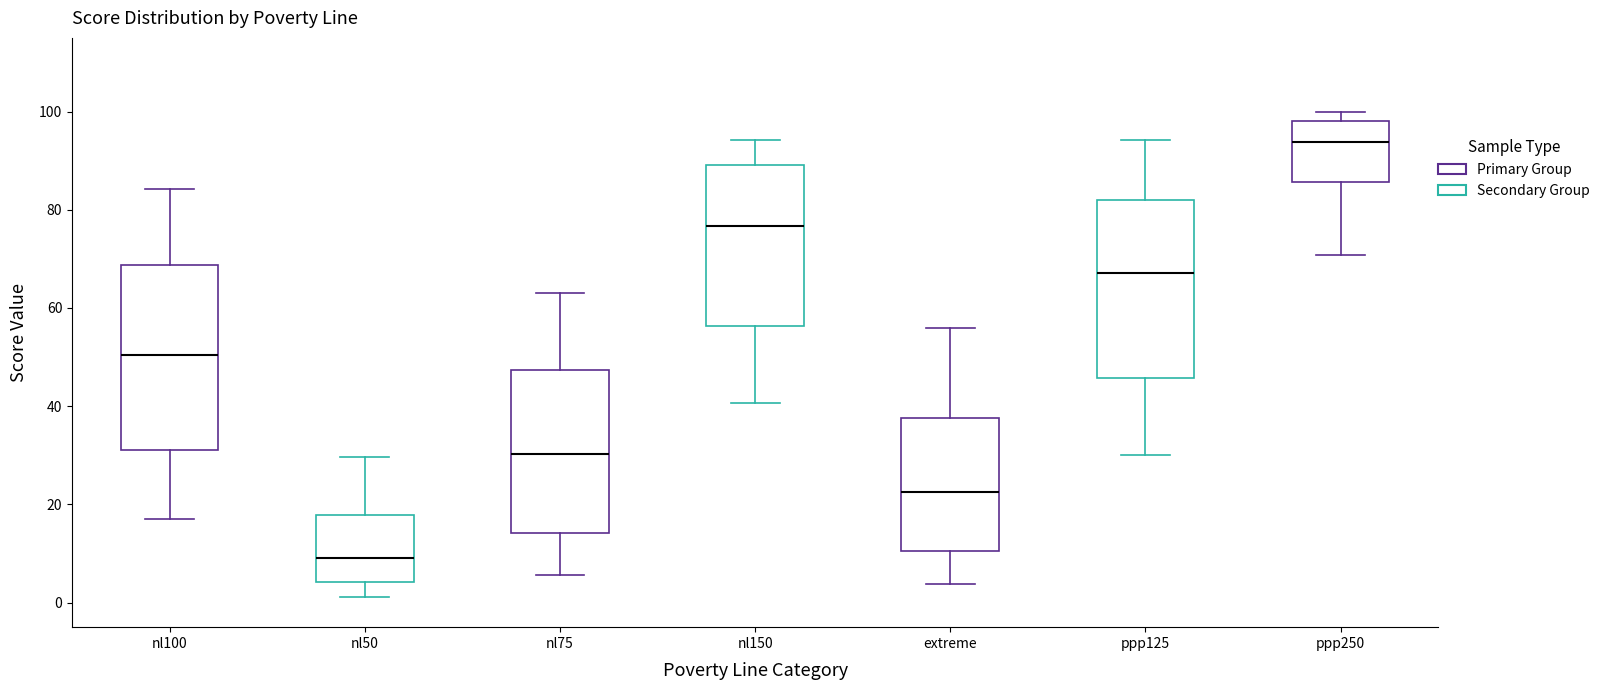

Reading left to right, transcribe this box plot: for each box, give where its median line is, the range the box spans, and where its two whiskers end, as read against the y-axis. The values are not printed on the chart, so give them approximately, as read against the axis.

nl100: median 50, box 32 to 68, whiskers 18 to 84
nl50: median 10, box 4 to 18, whiskers 2 to 30
nl75: median 30, box 14 to 48, whiskers 6 to 64
nl150: median 76, box 56 to 90, whiskers 40 to 94
extreme: median 22, box 10 to 38, whiskers 4 to 56
ppp125: median 68, box 46 to 82, whiskers 30 to 94
ppp250: median 94, box 86 to 98, whiskers 70 to 100